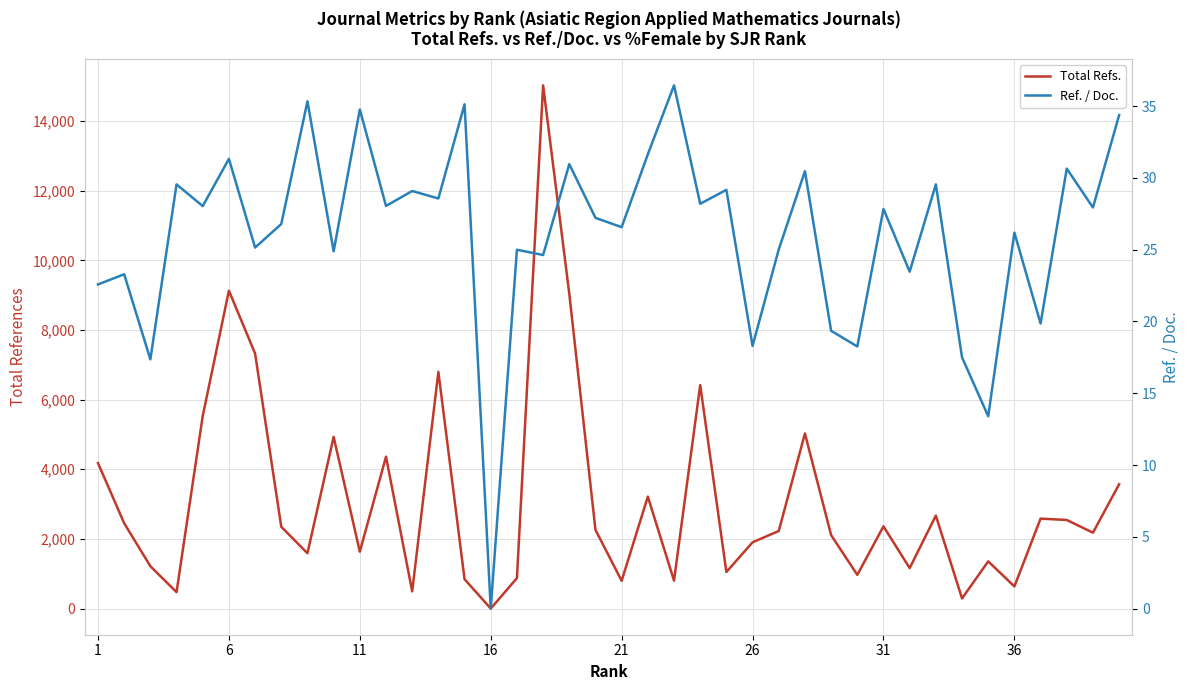

In Total Refs., how many points are lower than both neighbors (excluding endpoints)?

13